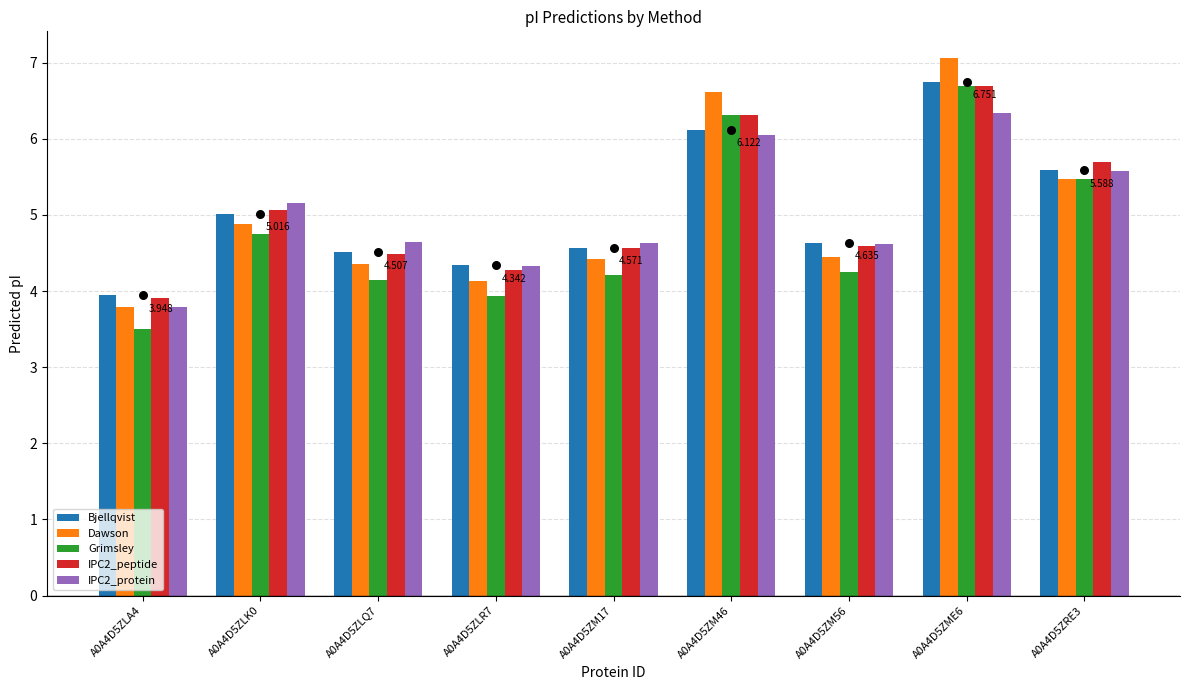

Which series has the largest total across all categories?

IPC2_peptide